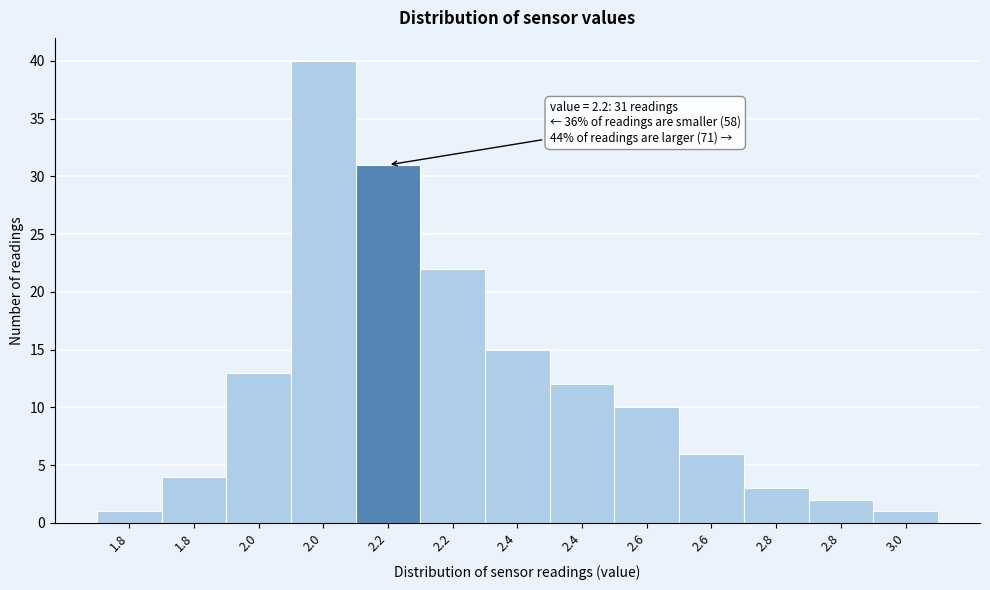

How many values are below 10?

6